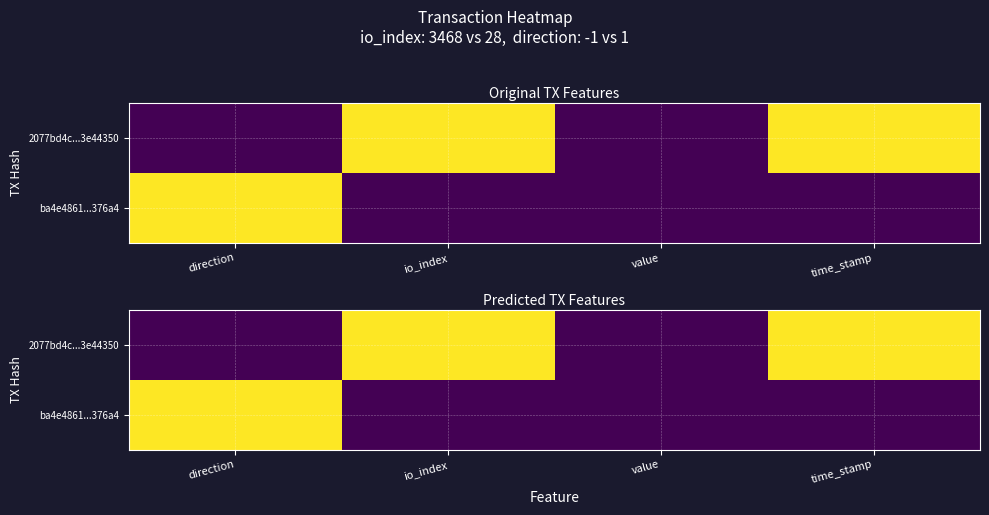

The value of 2077bd4c...3e44350 at value is 0. True or false?

True